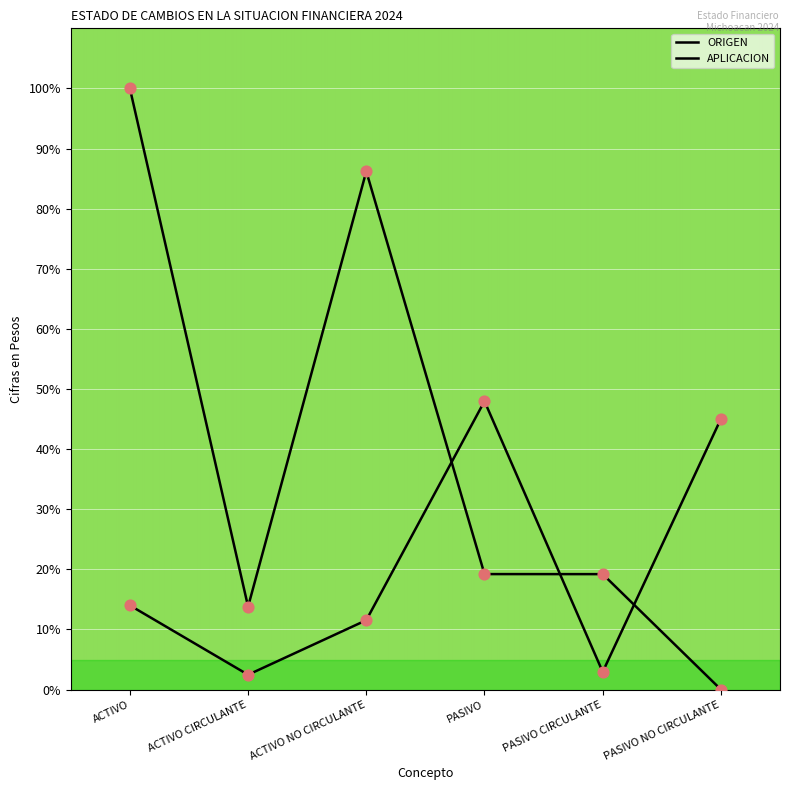

At how many categories does at least one series exceed 11?

6